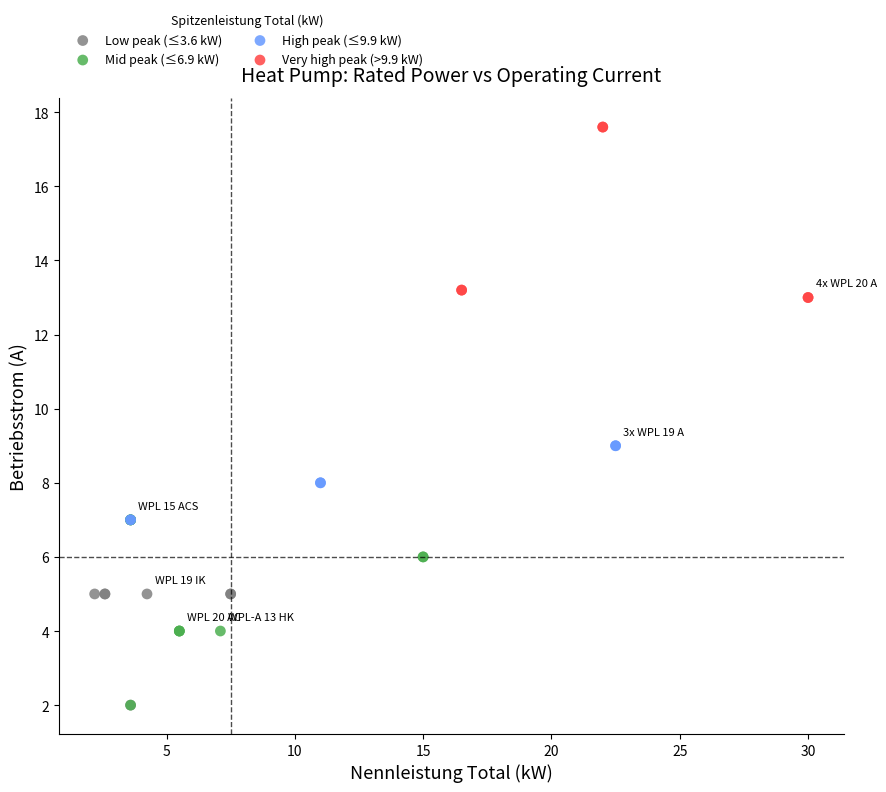

Which series contains the highest Y value?

Very high peak (>9.9 kW)